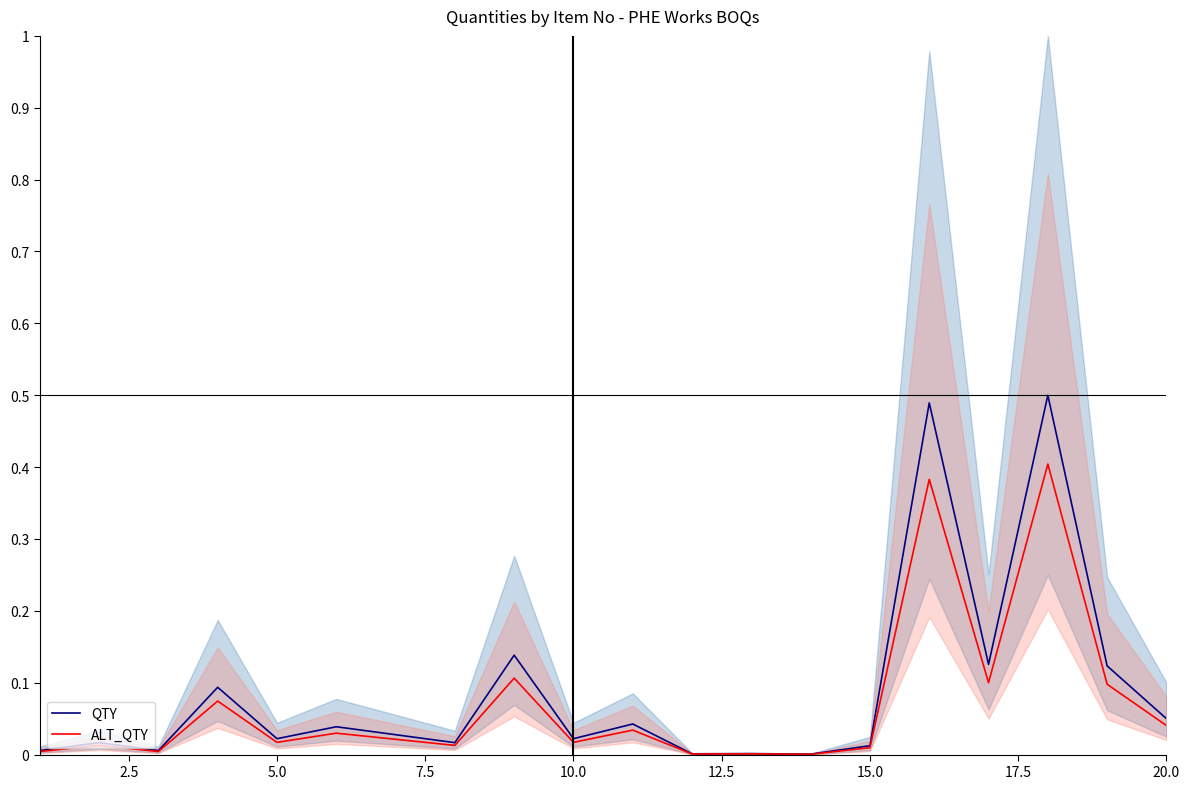

True or false: QTY has more than 1 points higher than both neighbors.

True